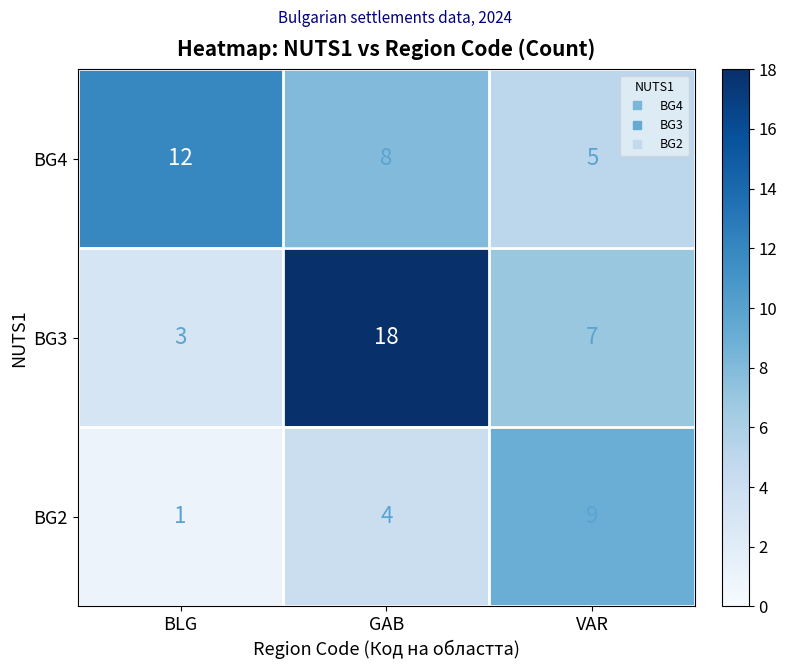

What is the average value of the BG4 series?

8